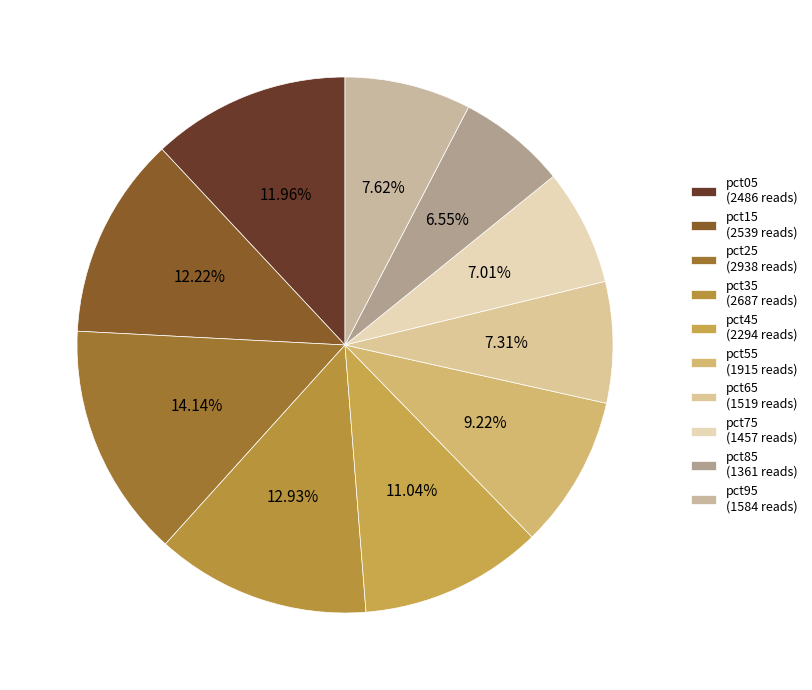

Rank the categories by value from lowest to highest.

pct85, pct75, pct65, pct95, pct55, pct45, pct05, pct15, pct35, pct25